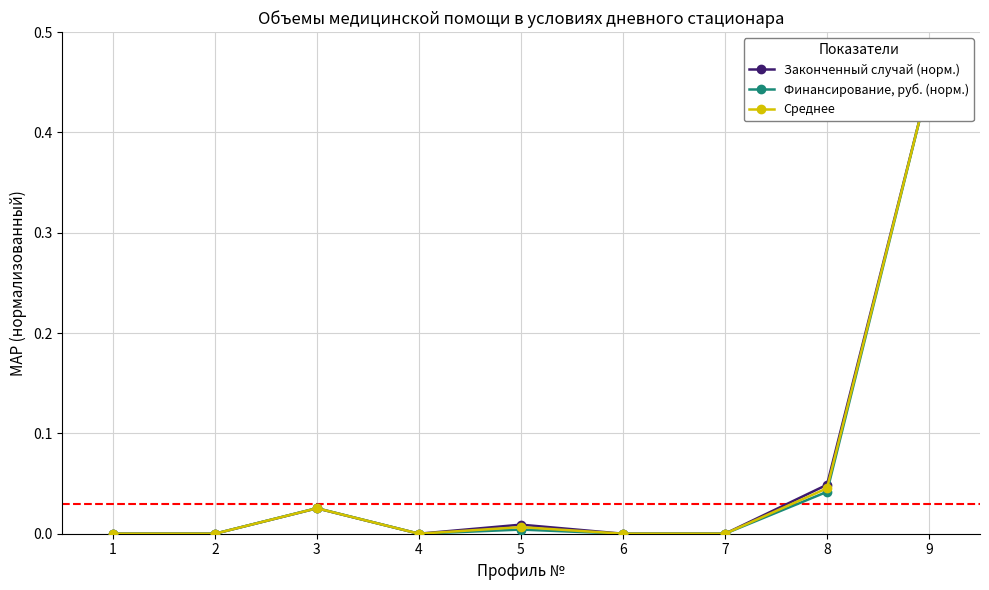

How many positive values does the Финансирование, руб. (норм.) series have?

4